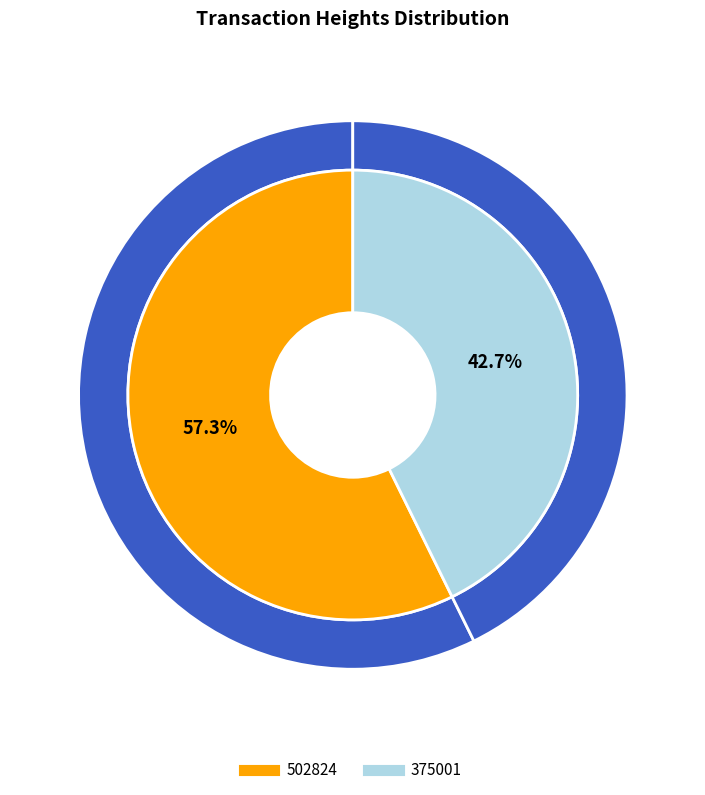

Which slice represents more than half of the pie?

502824